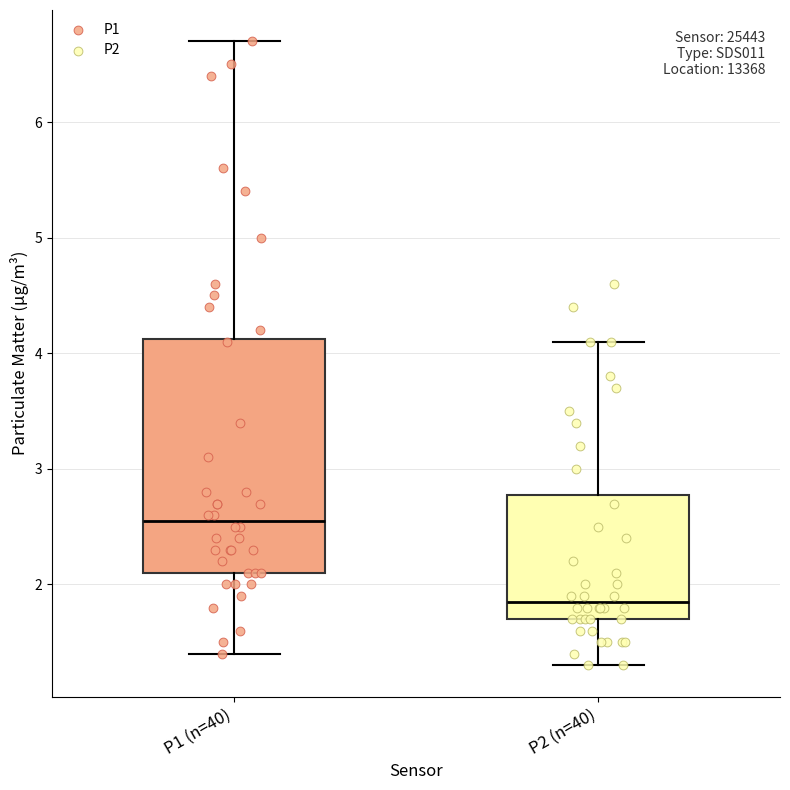

Reading left to right, transcribe this box plot: for each box, give where its median line is, the range the box spans, and where its two whiskers end, as read against the y-axis. The values are not printed on the chart, so give them approximately, as read against the axis.

P1 (n=40): median 2.6, box 2.1 to 4.1, whiskers 1.4 to 6.7
P2 (n=40): median 1.9, box 1.7 to 2.8, whiskers 1.3 to 4.1